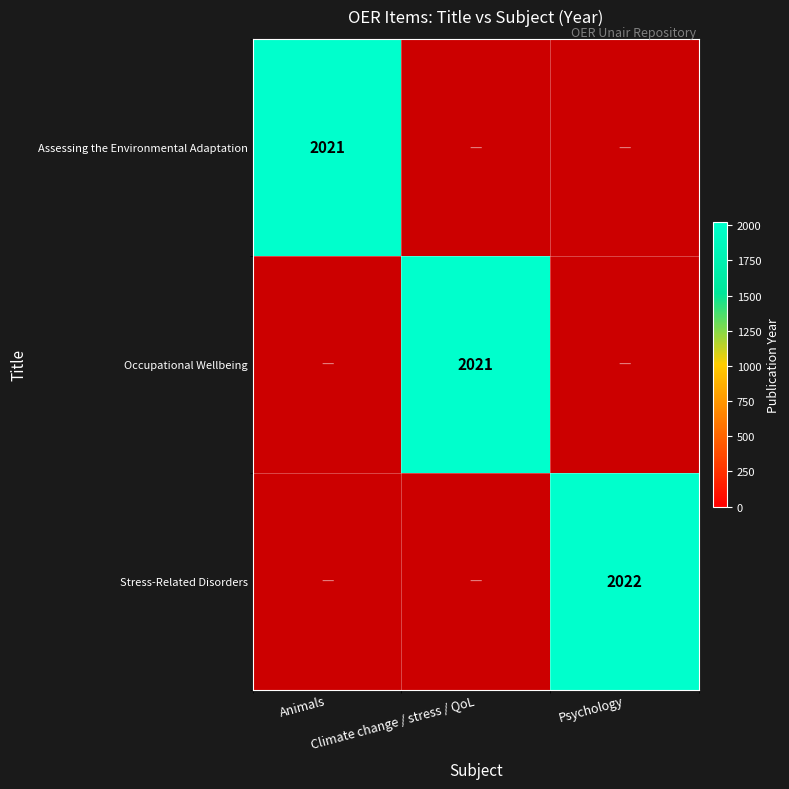

List the series in order of their peak value, highest first.

Stress-Related Disorders, Assessing the Environmental Adaptation, Occupational Wellbeing